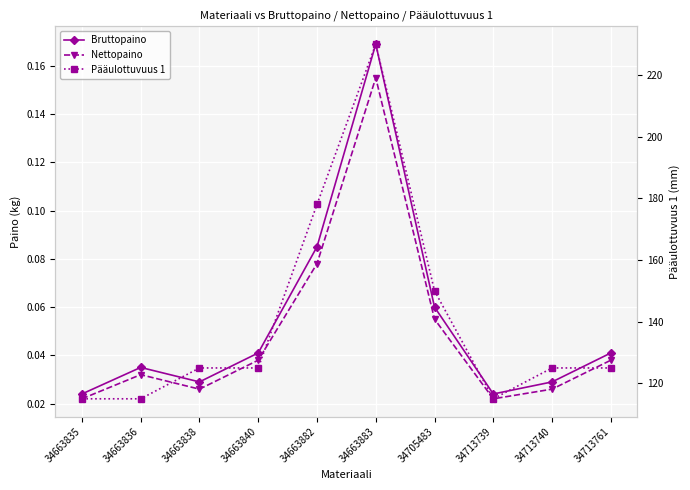

At 34663836, list the series in order from smallest to largest.

Nettopaino, Bruttopaino, Pääulottuvuus 1